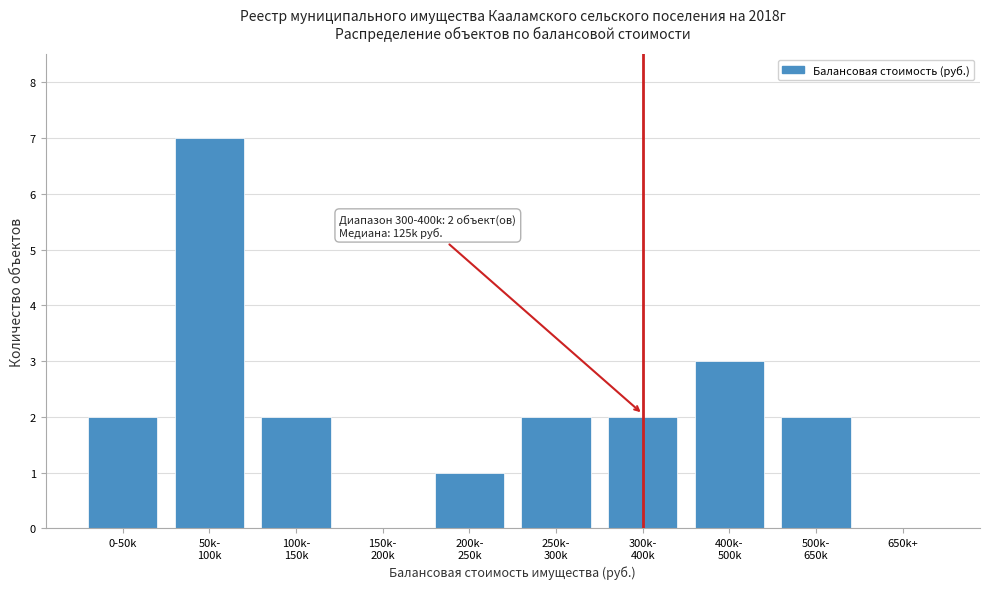

Is it true that the value at 0-50k is 3?

False